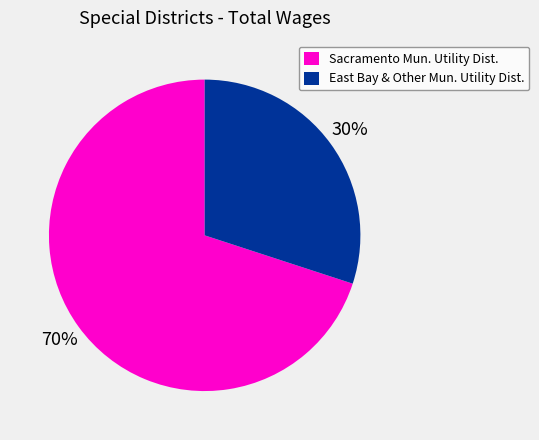

To the nearest percent, what is the combined percentage of East Bay & Other Mun. Utility Dist. and Sacramento Mun. Utility Dist.?

100%